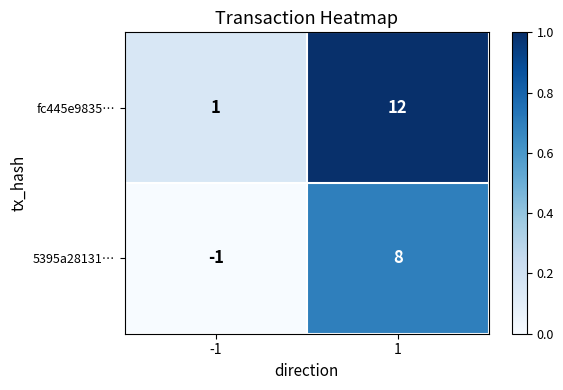

List the series in order of their overall mean, highest first.

fc445e9835…, 5395a28131…